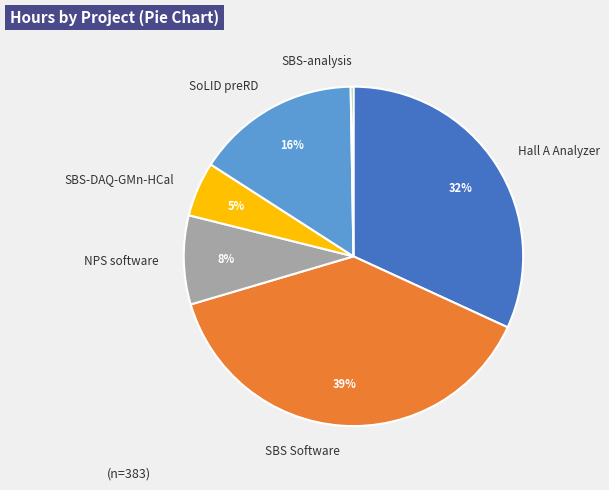

Is there any slice that represents more than half of the pie?

No